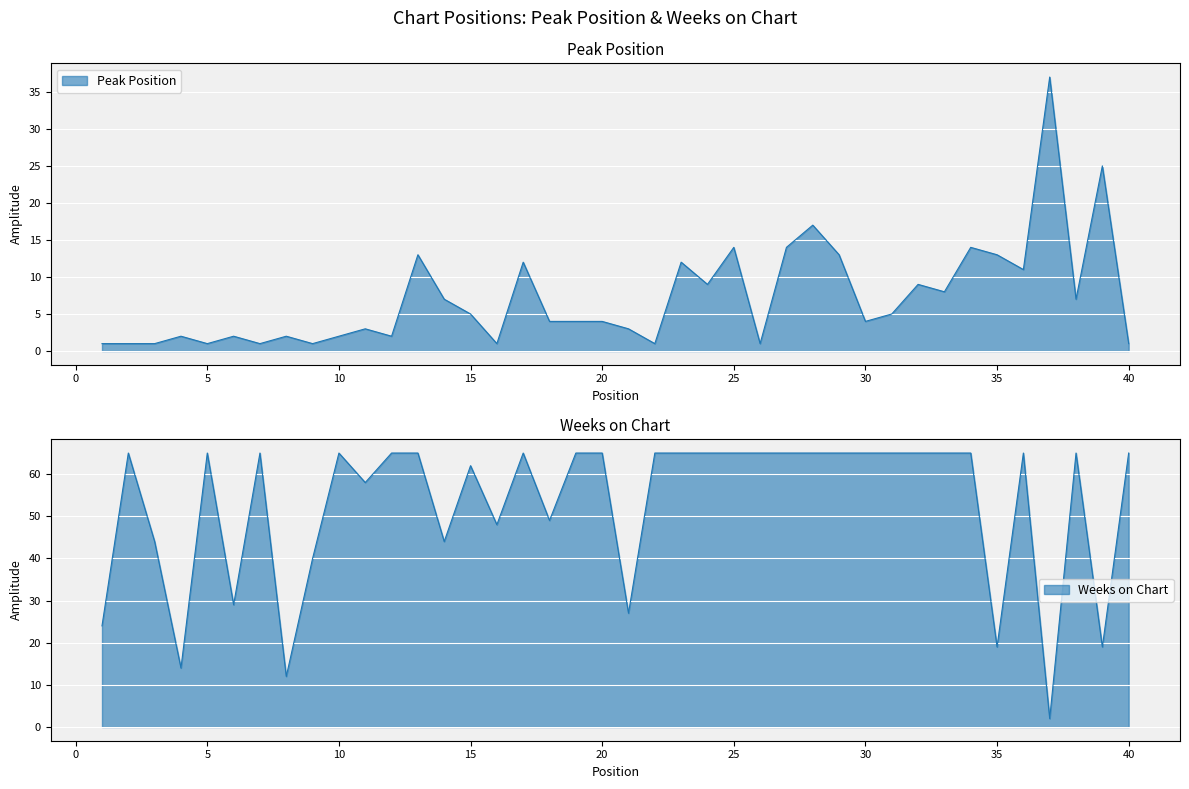

What is the maximum value shown in the chart?

65